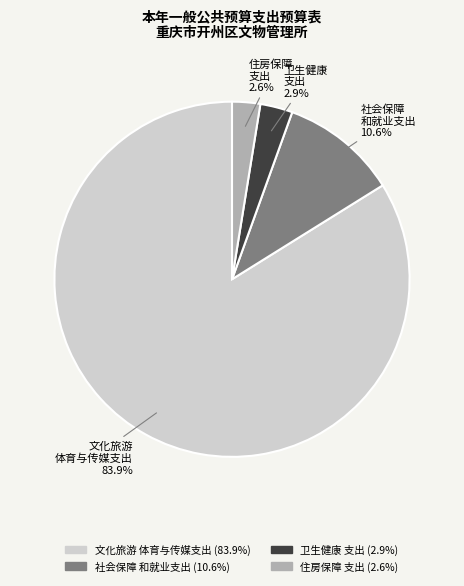

Which has a higher value, 社会保障 和就业支出 or 文化旅游 体育与传媒支出?

文化旅游 体育与传媒支出